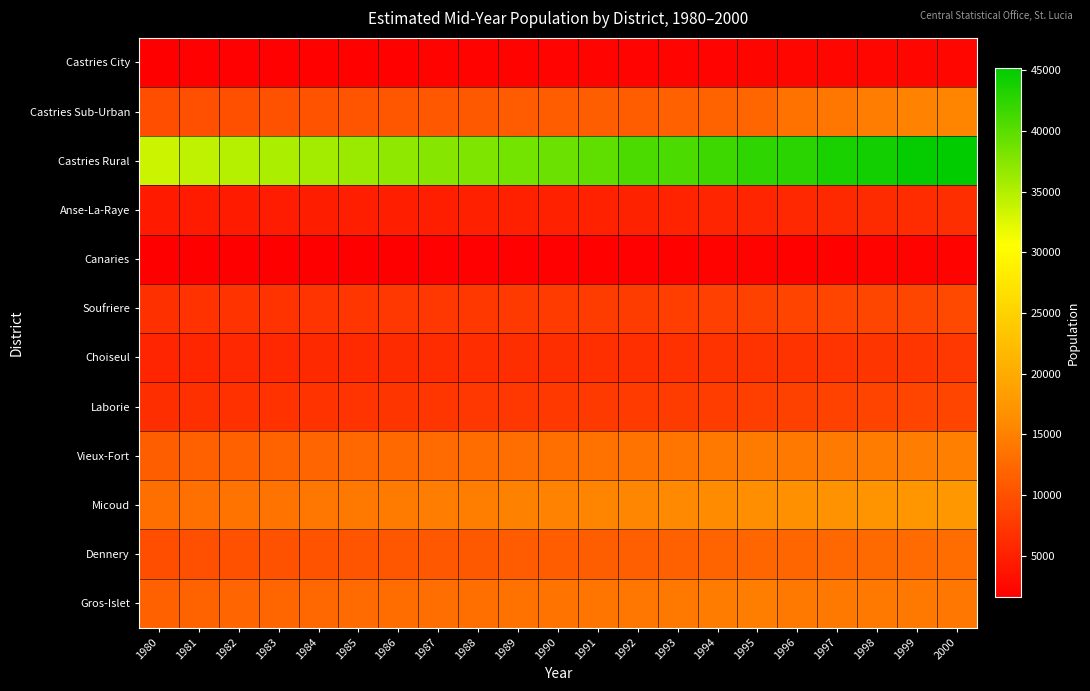

At which category is the sum across all series the highest?

2000